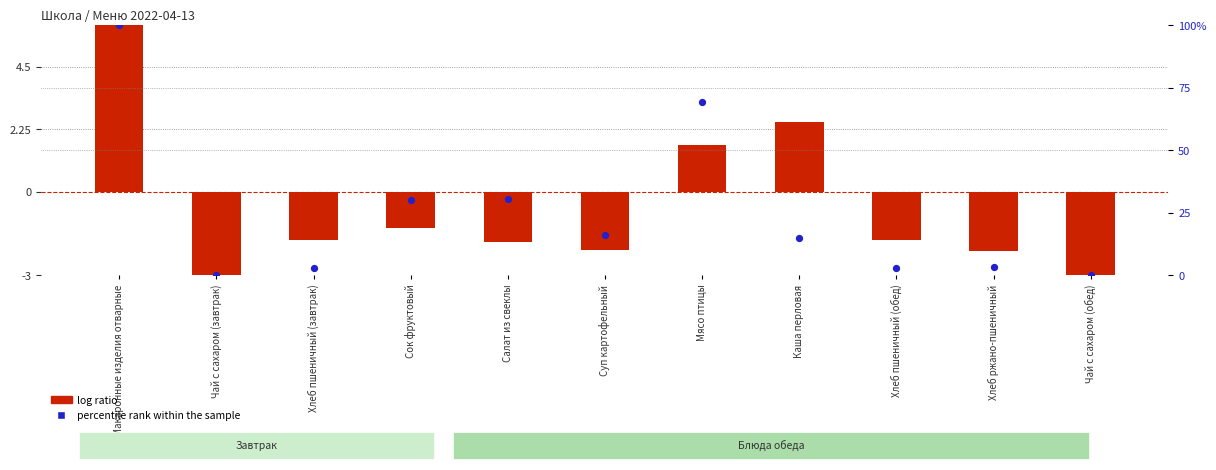

What is the total value across all series at Салат из свеклы?

28.6